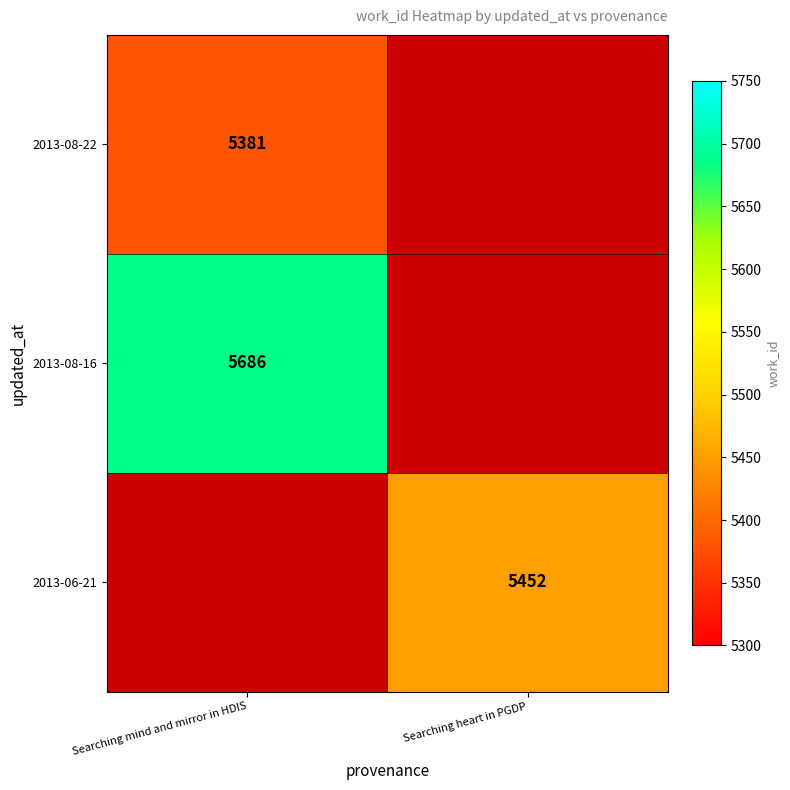

What is the maximum value shown in the chart?

5686.0